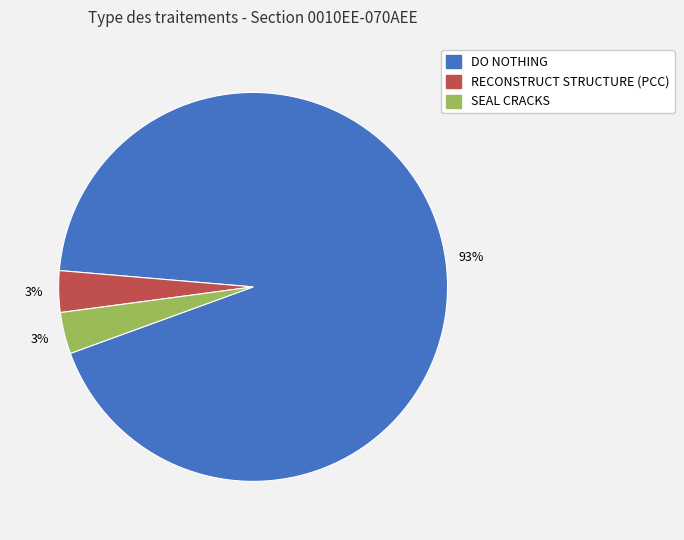

Which slice is the largest?

DO NOTHING